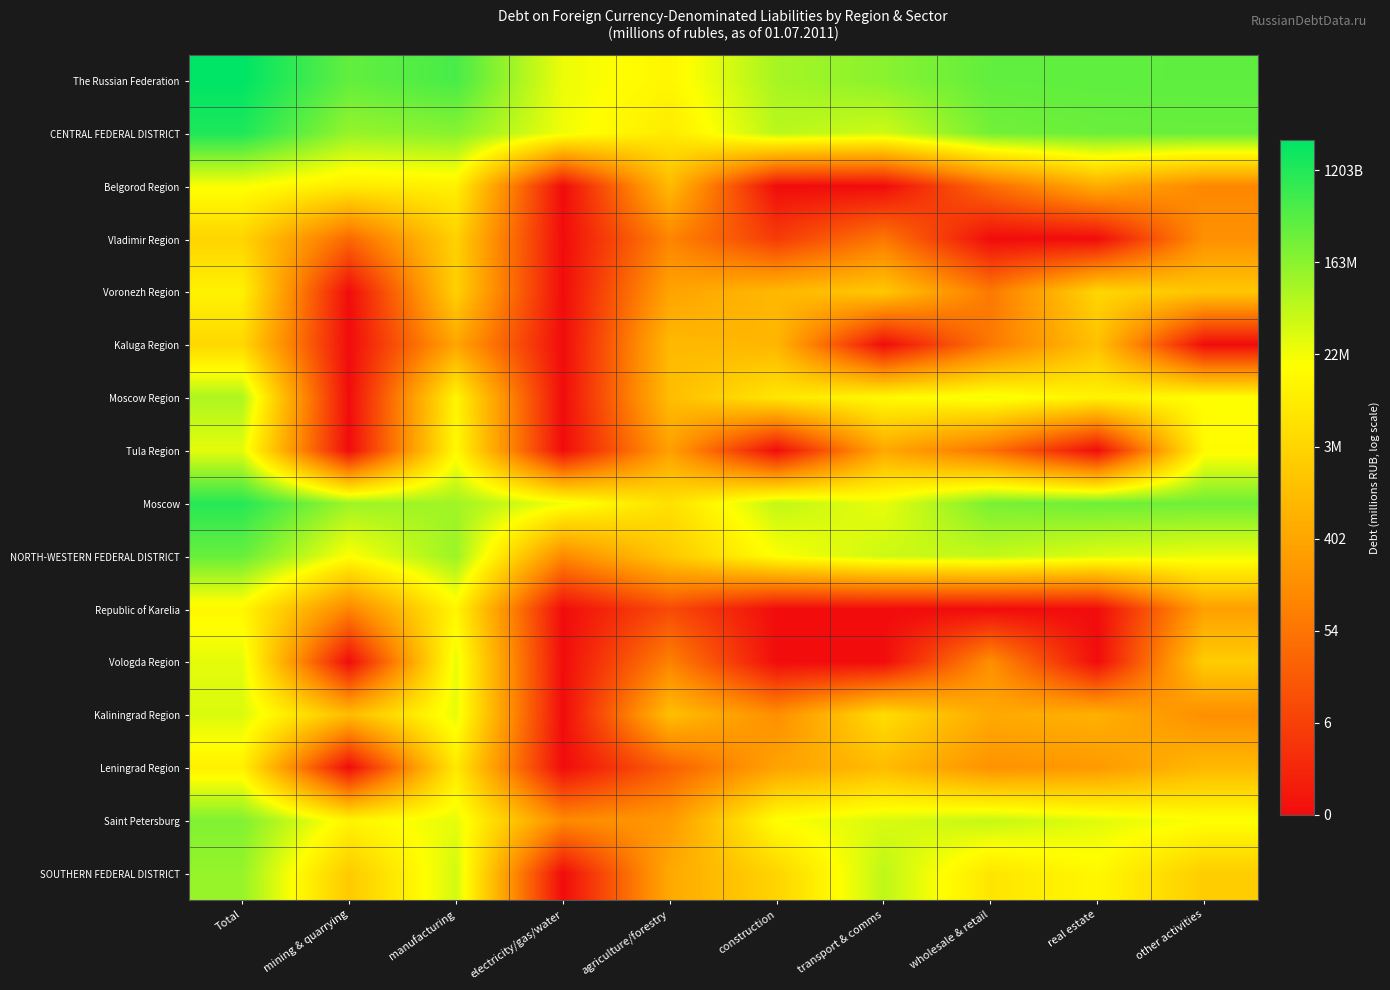

Which label corresponds to the smallest value in the chart?

electricity/gas/water